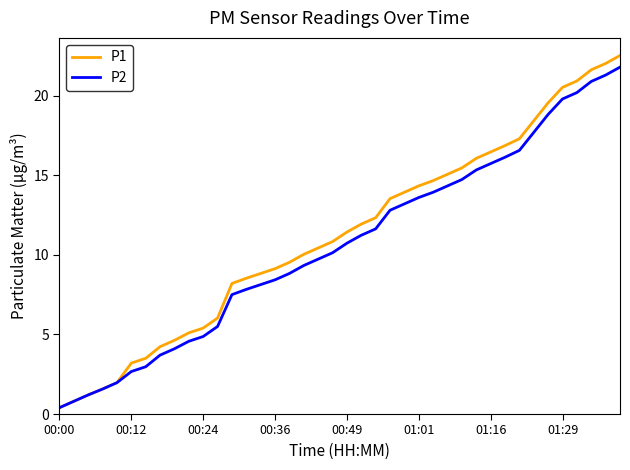

Which series has the widest spread of values?

P1